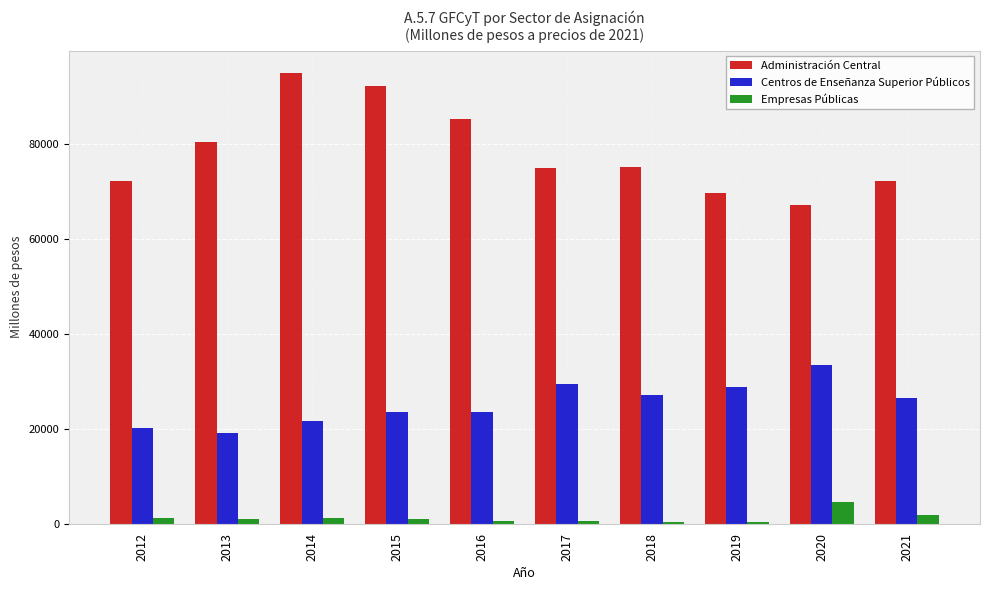

Which series changed the most between 2016 and 2021?

Administración Central